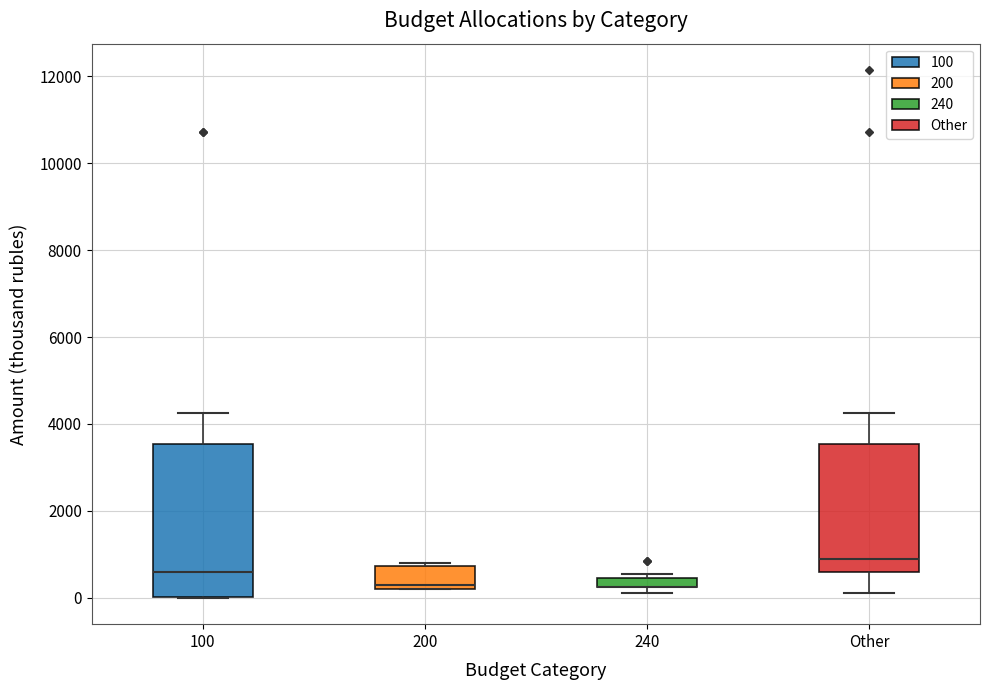

Where does the upper whisker of the box for Other end on the y-axis? The values are not printed on the chart, so give them approximately, as read against the axis.

4200